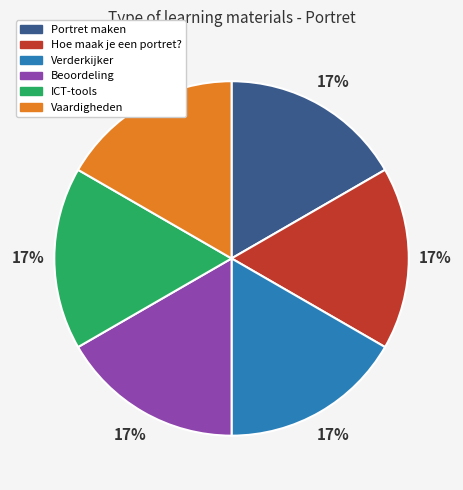

What percentage is the Vaardigheden slice, to the nearest percent?

17%